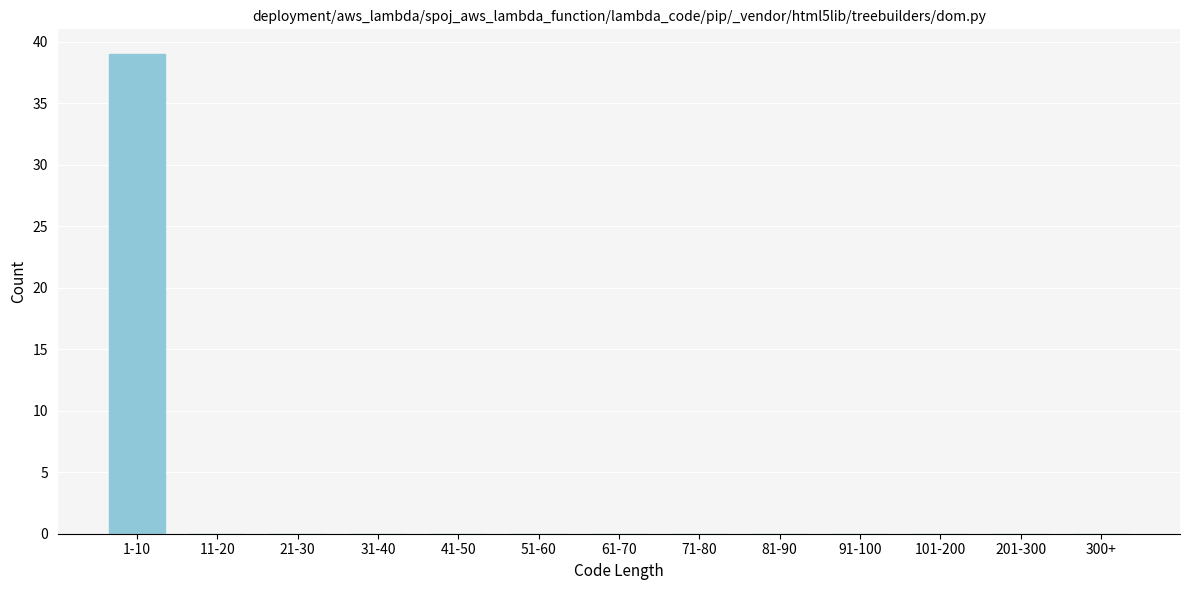

Reading left to right, transcribe all the data shown in this chart.

1-10=39	11-20=0	21-30=0	31-40=0	41-50=0	51-60=0	61-70=0	71-80=0	81-90=0	91-100=0	101-200=0	201-300=0	300+=0